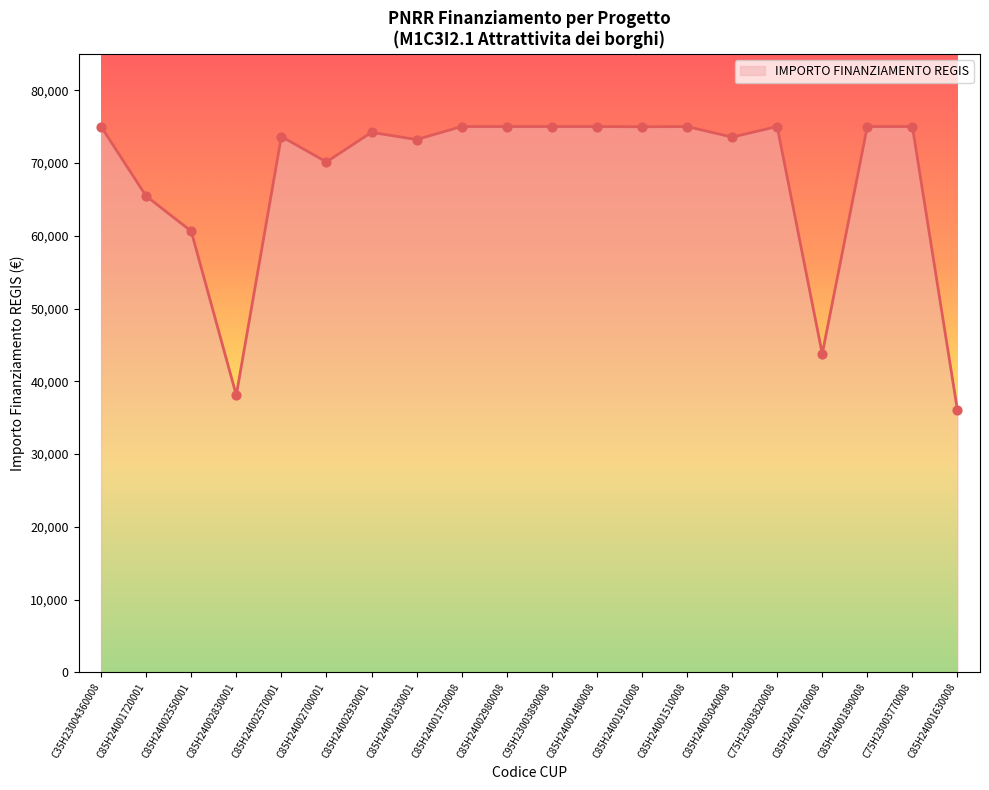

What is the change in value from C85H24002830001 to C75H23003770008?

+36908.0